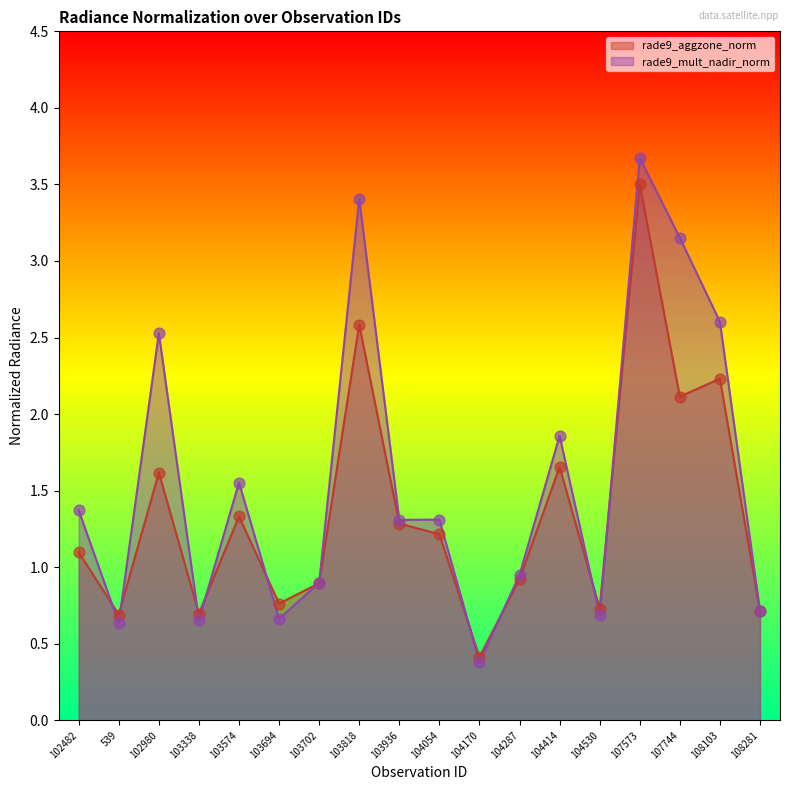

What are all the series names shown in the legend?

rade9_aggzone_norm, rade9_mult_nadir_norm